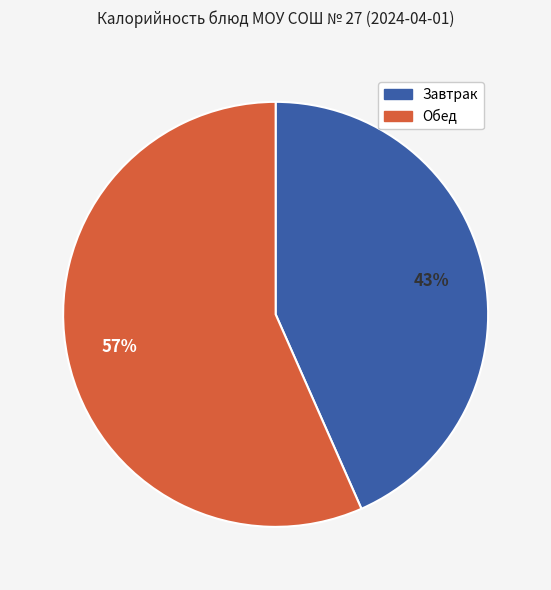

To the nearest percent, what is the average slice percentage?

50%